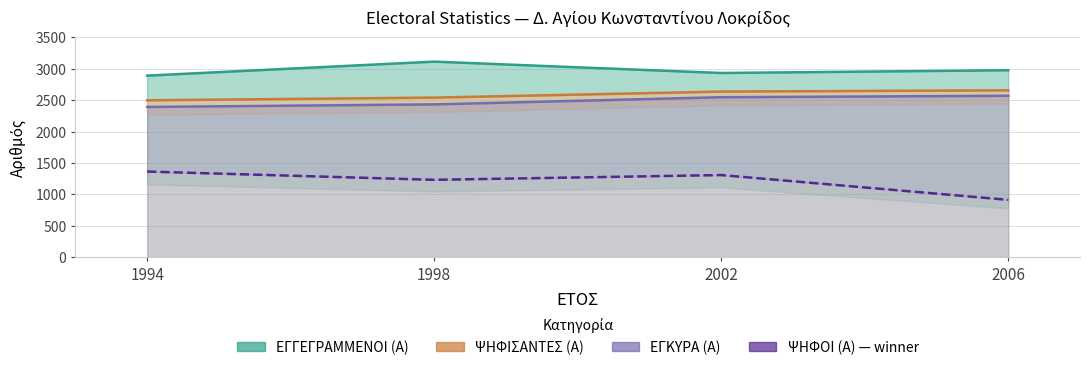

What is the approximate value of ΕΓΓΕΓΡΑΜΜΕΝΟΙ (Α) at 1998, to the nearest 10?

3110